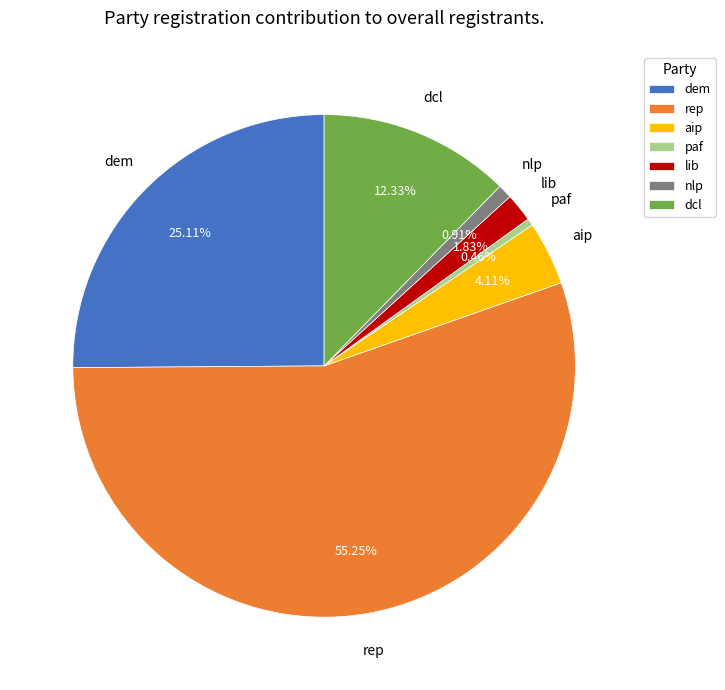

To the nearest percent, what is the average slice percentage?

14%